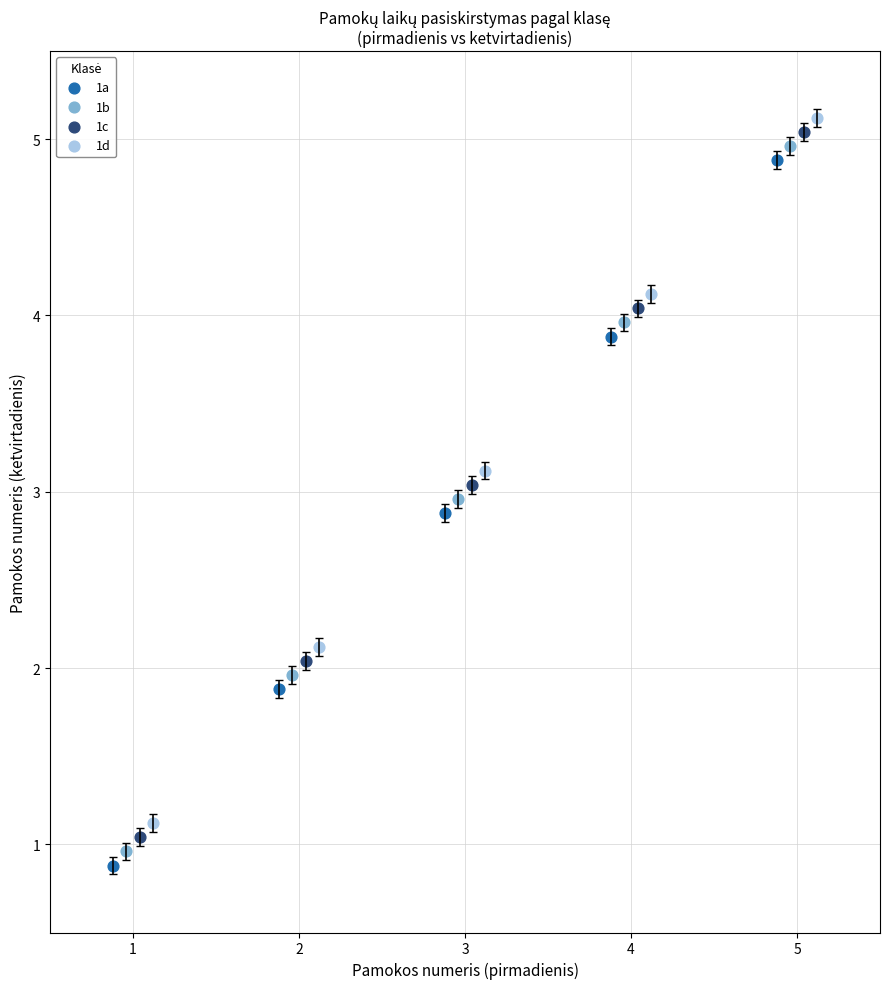

Which series contains the highest Y value?

1d